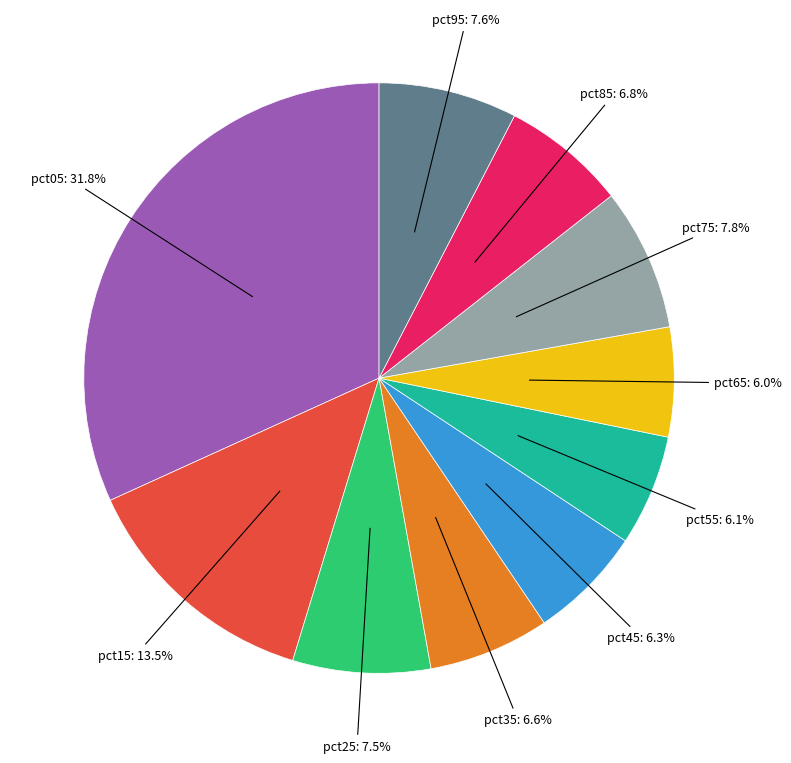

Is there a majority slice in this chart?

No